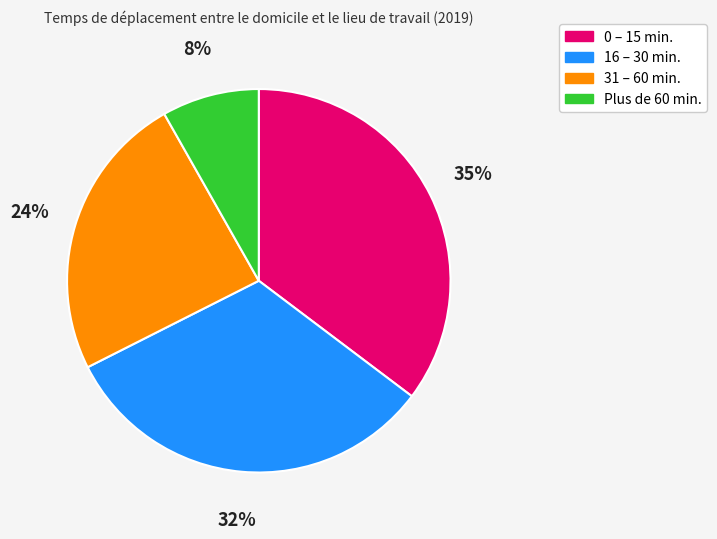

Is the sum of 16 – 30 min. and 0 – 15 min. greater than half?

Yes